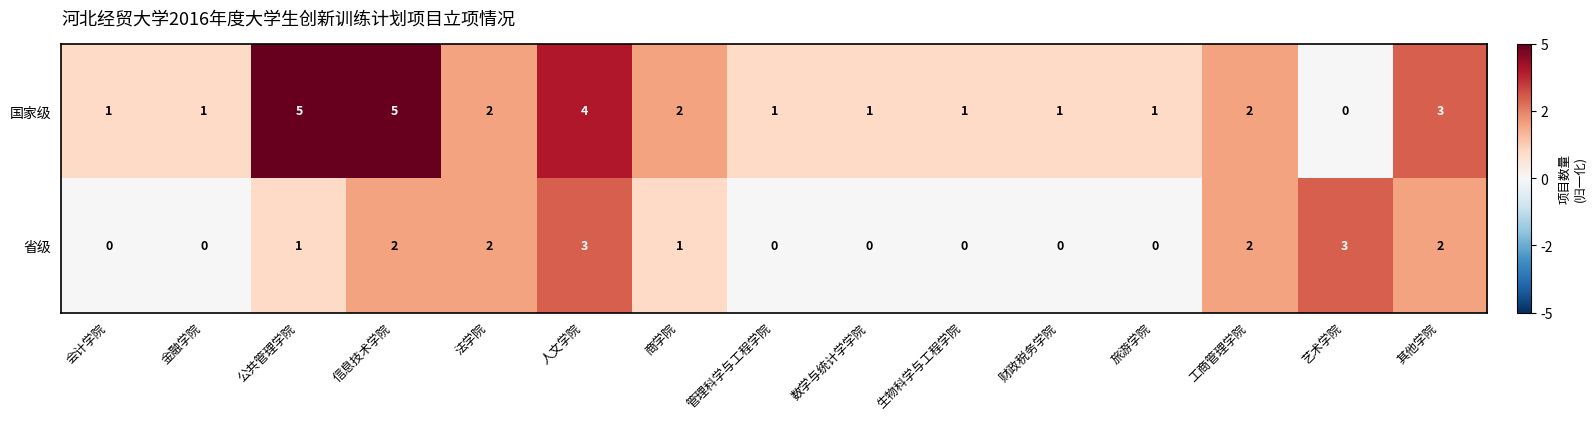

What is the greatest value displayed?

5